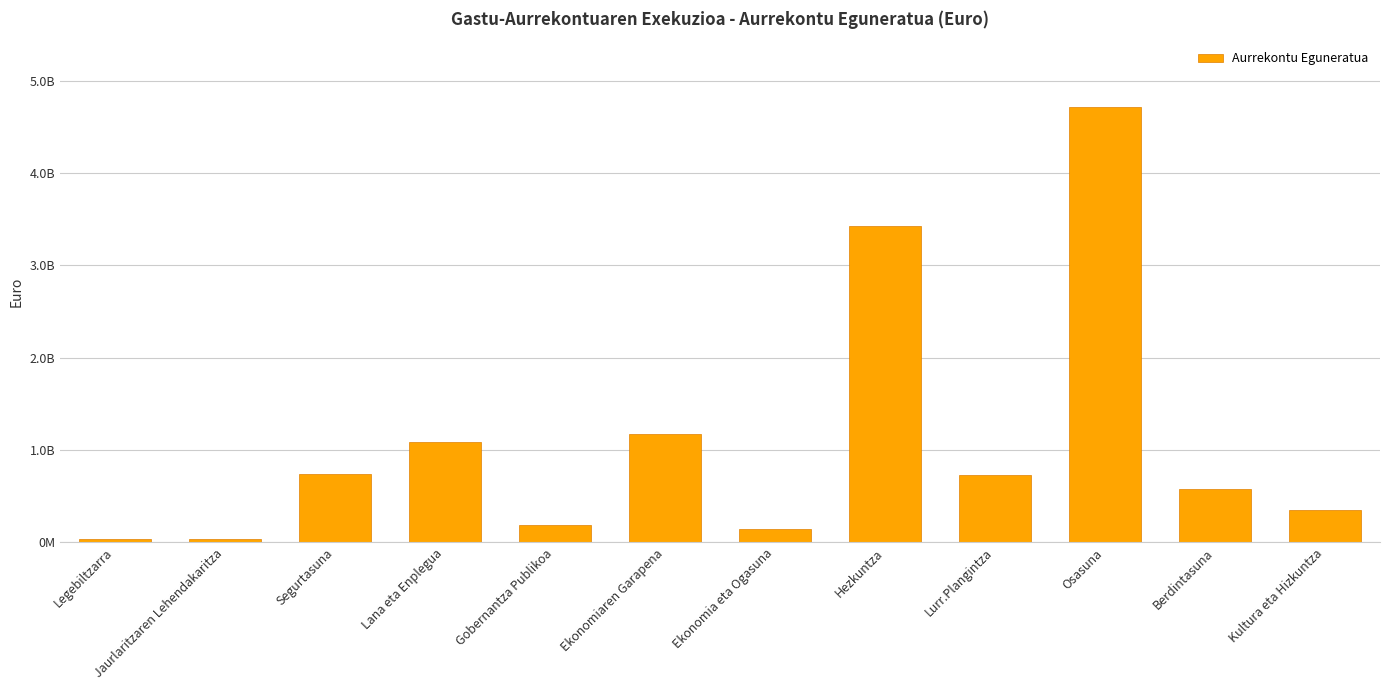

Does the chart contain any negative values?

No